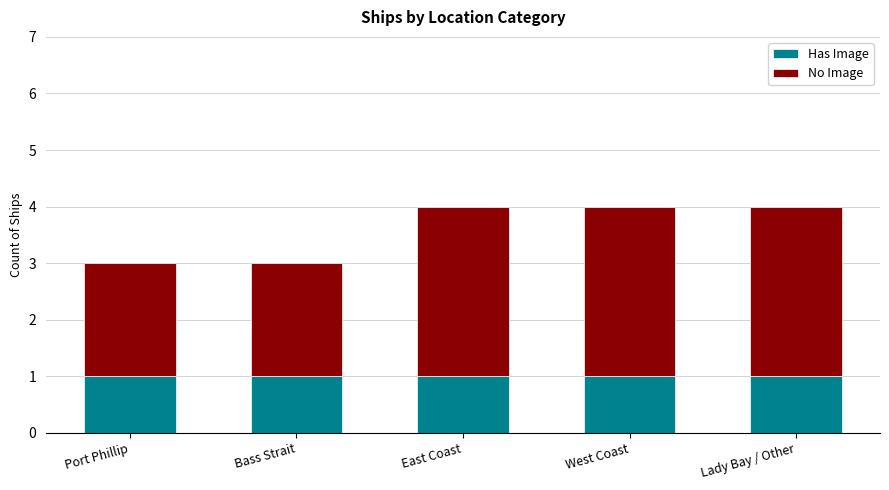

Is it true that Has Image equals 2 at Port Phillip?

False